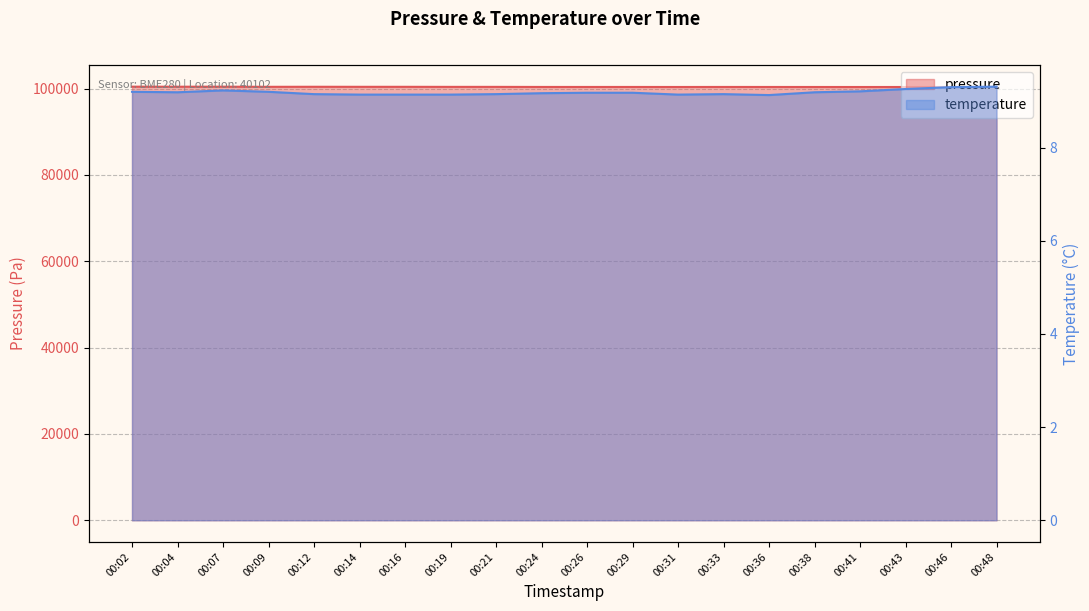

What is the sum of all temperature values?

183.8